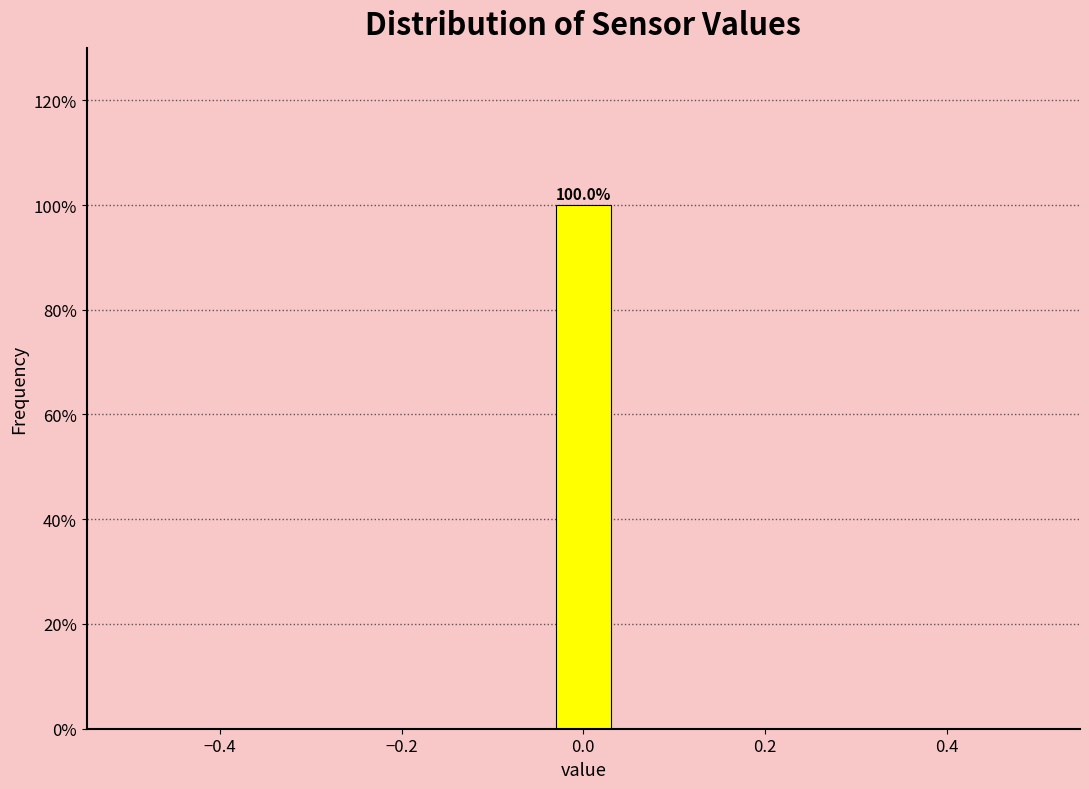

Read against the x-axis, roughly where is the centre of the tallest bar?

0.00